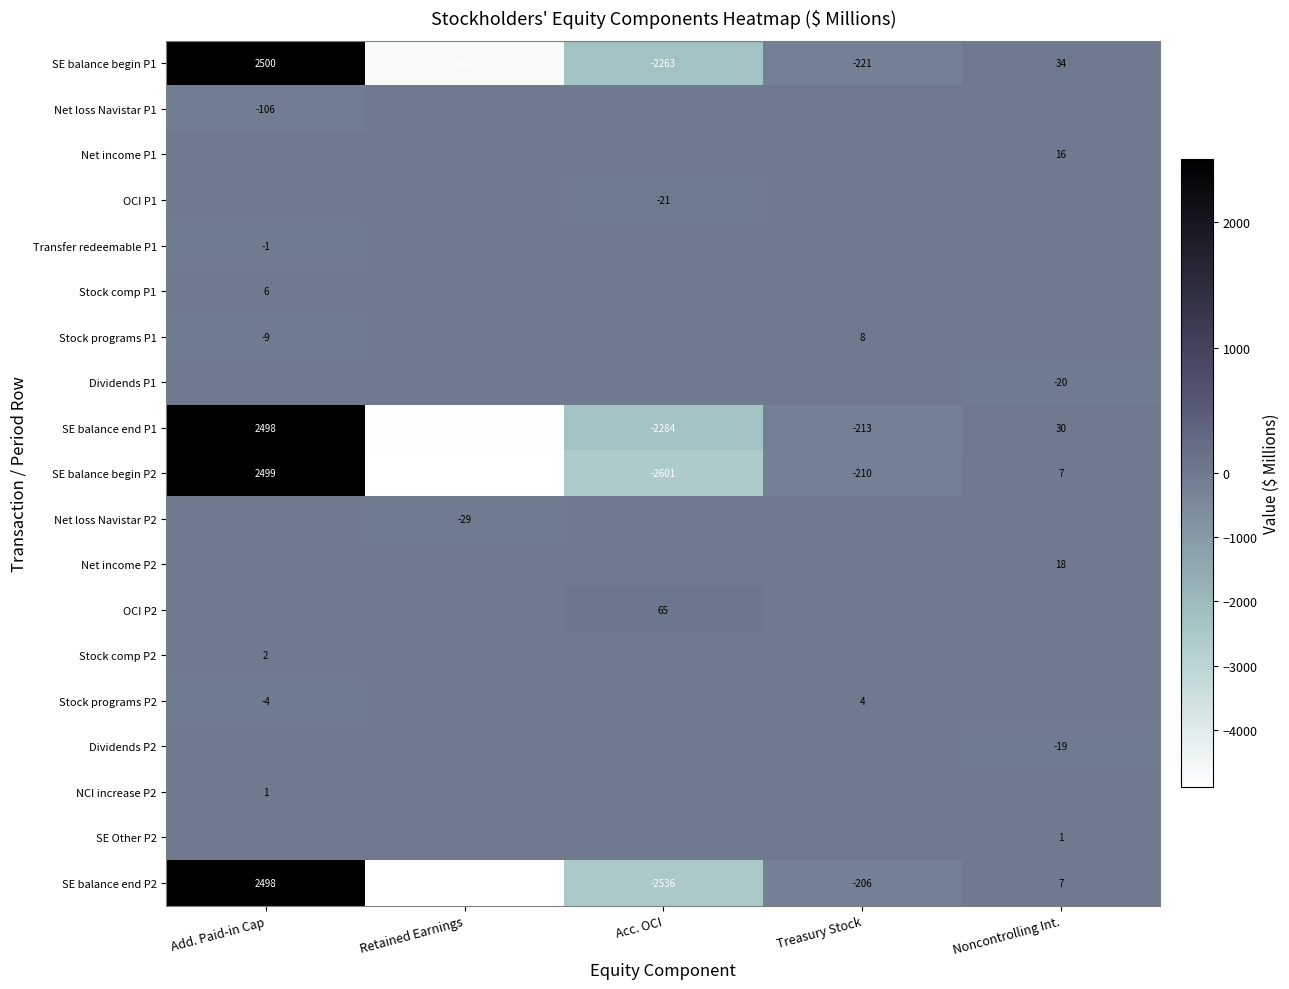

Which category has the lowest value across all series?

Retained Earnings